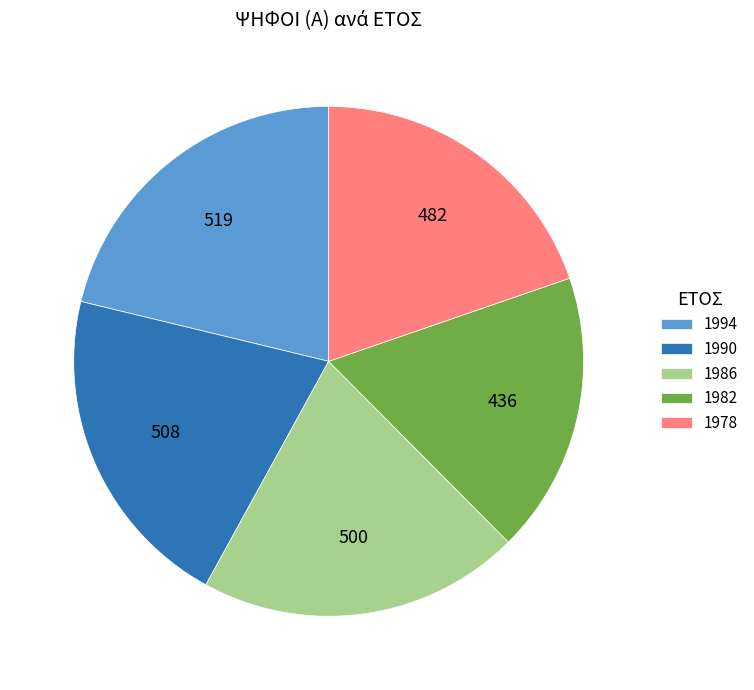

How many segments does this pie chart have?

5